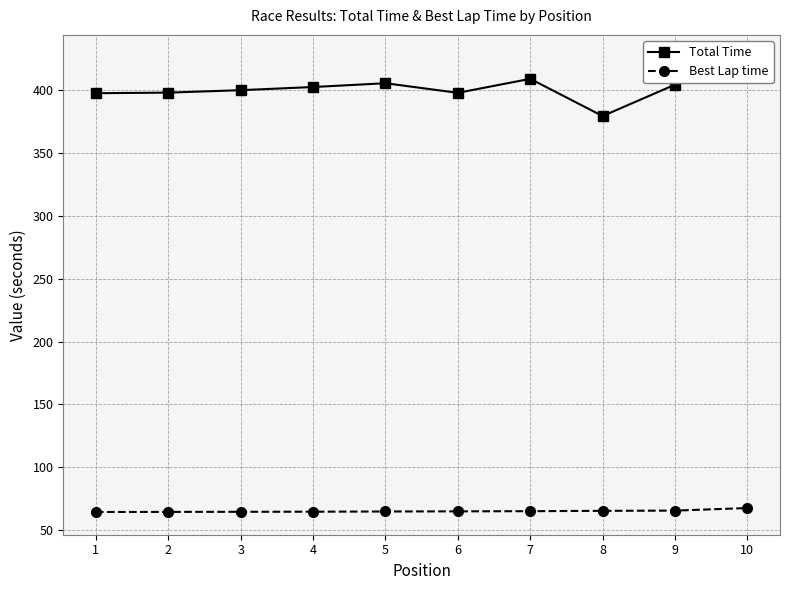

True or false: Best Lap time has more than 2 points higher than both neighbors.

False